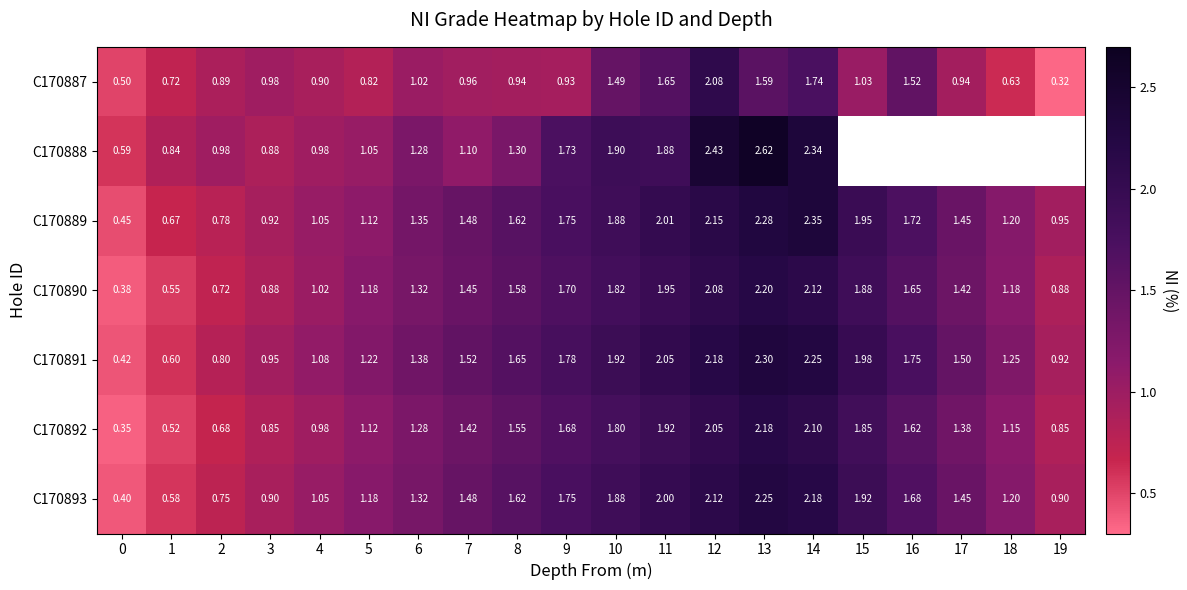

What is the difference between the maximum and second lowest values in the C170887 series?

1.6